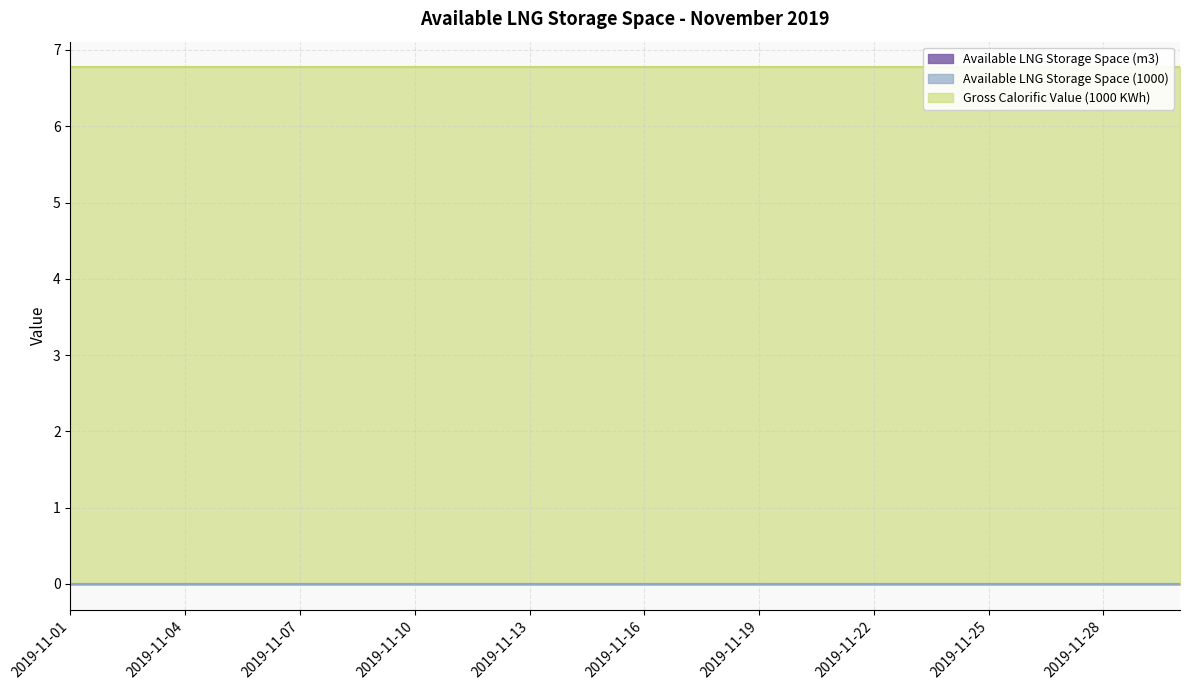

Which series has the largest total across all categories?

Gross Calorific Value (1000 KWh)